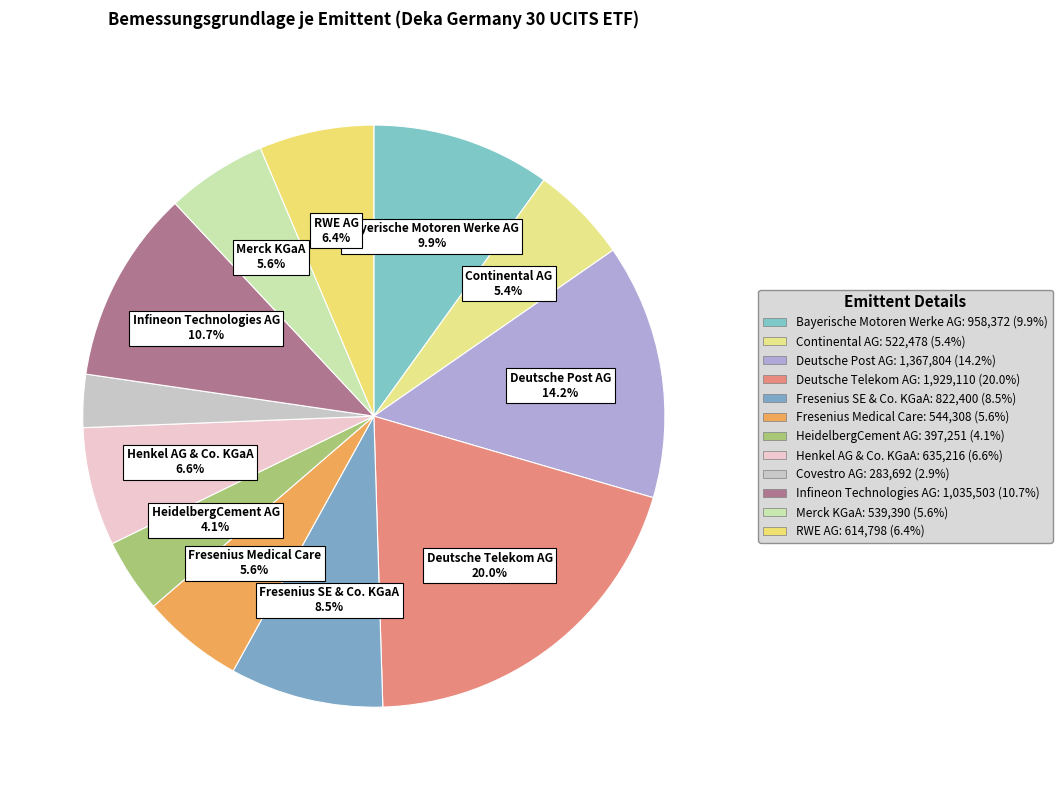

How much of the chart is everything except Continental AG?

94.6%